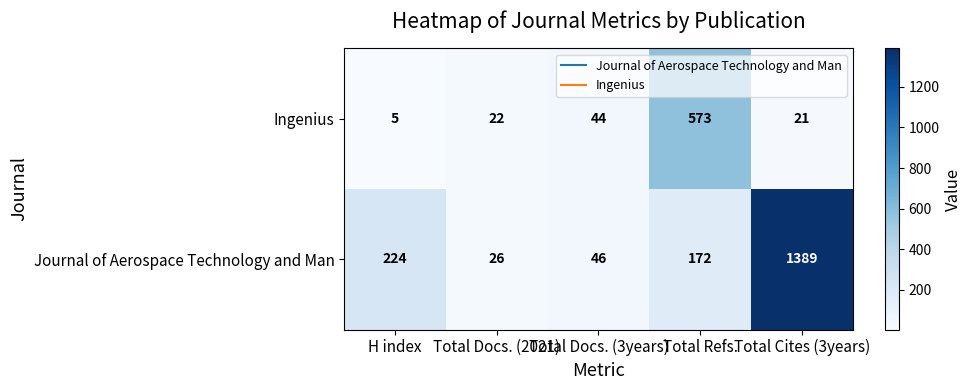

What is the difference between the Ingenius values at H index and Total Cites (3years)?

16